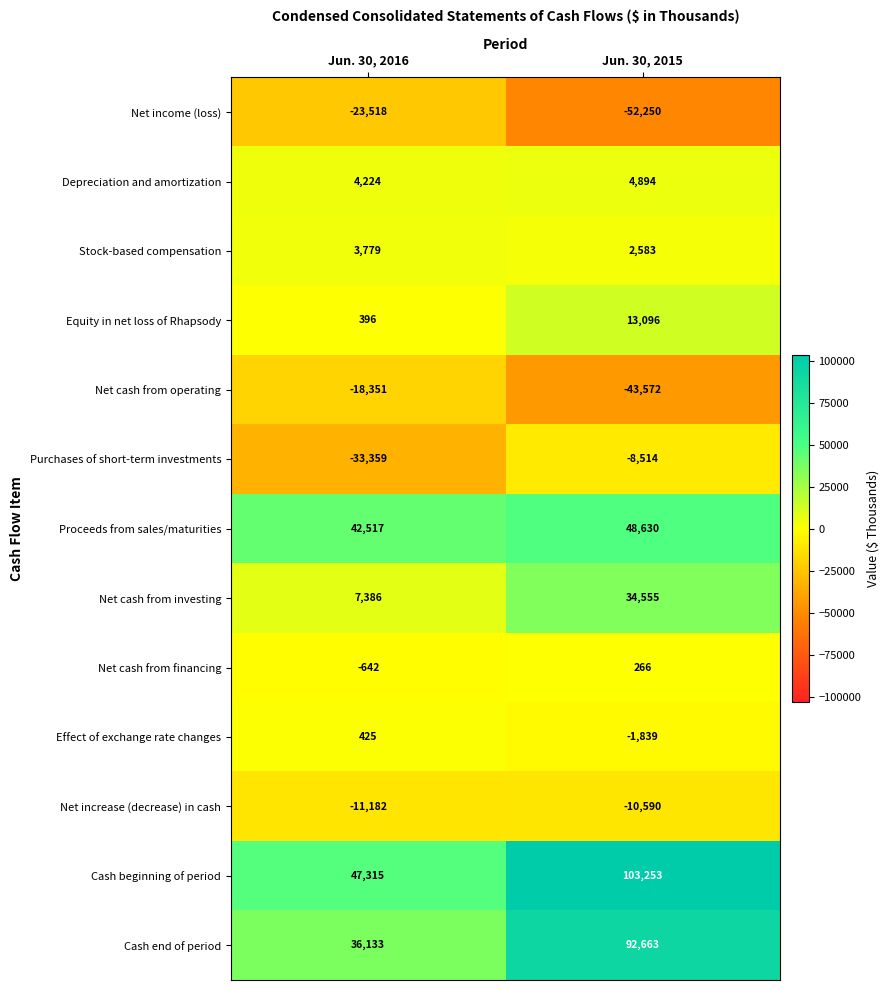

Rank the categories by Net cash from operating value from lowest to highest.

Jun. 30, 2015, Jun. 30, 2016